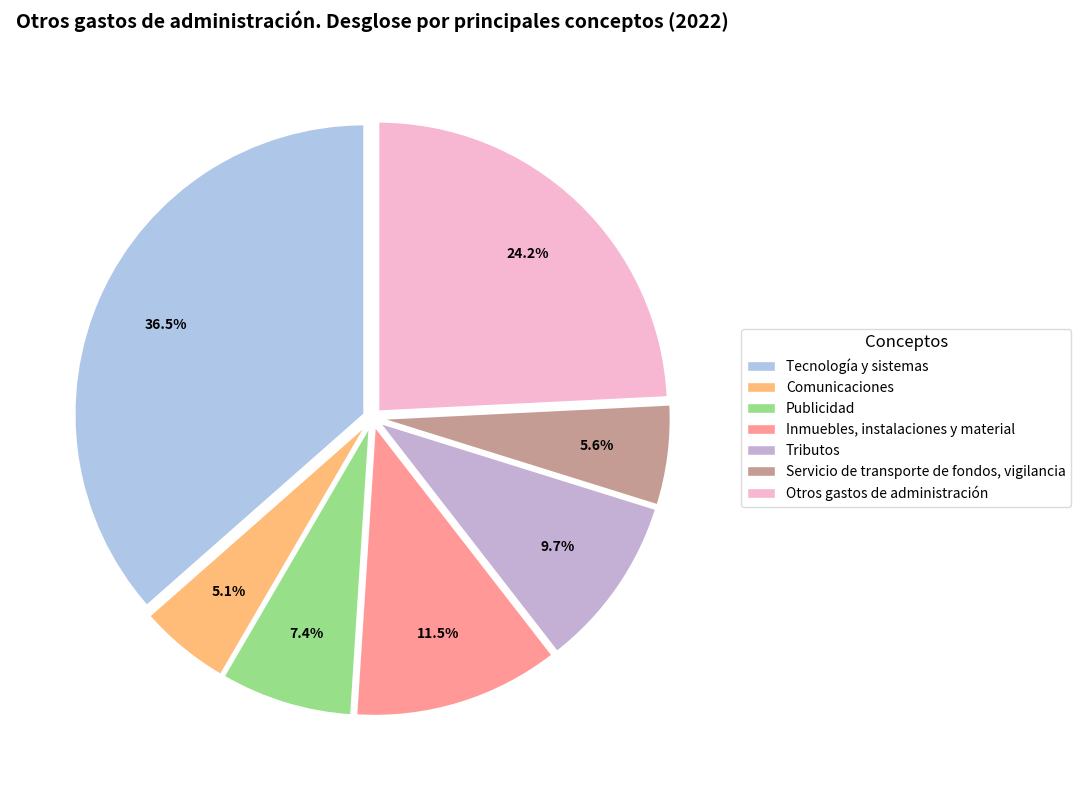

Count the number of slices in the pie.

7